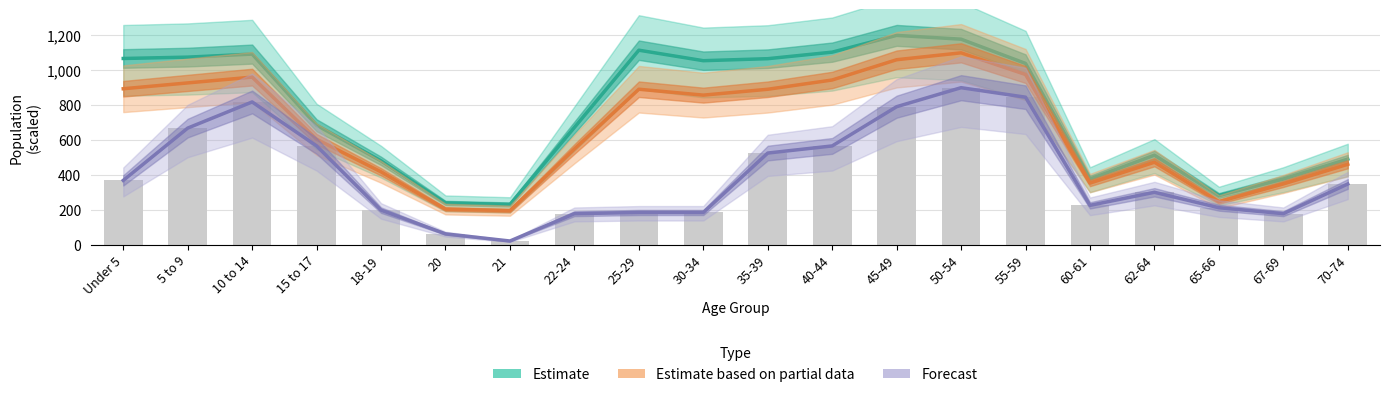

How many values in the Ohio (Estimate based on partial data) series are below 857?

10